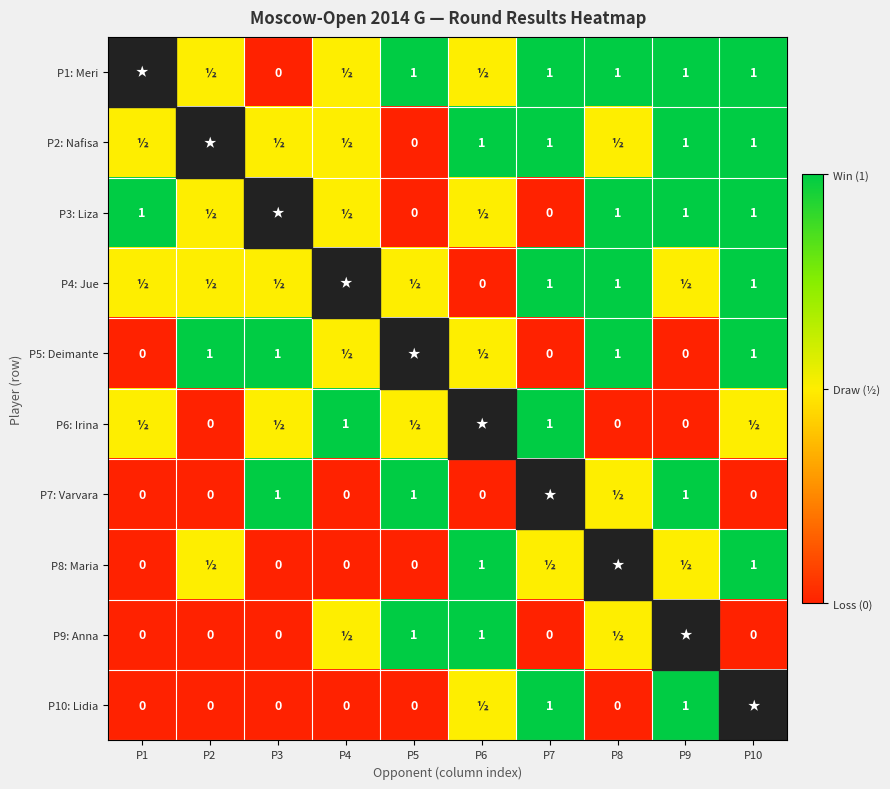

What is the greatest value displayed?

1.0